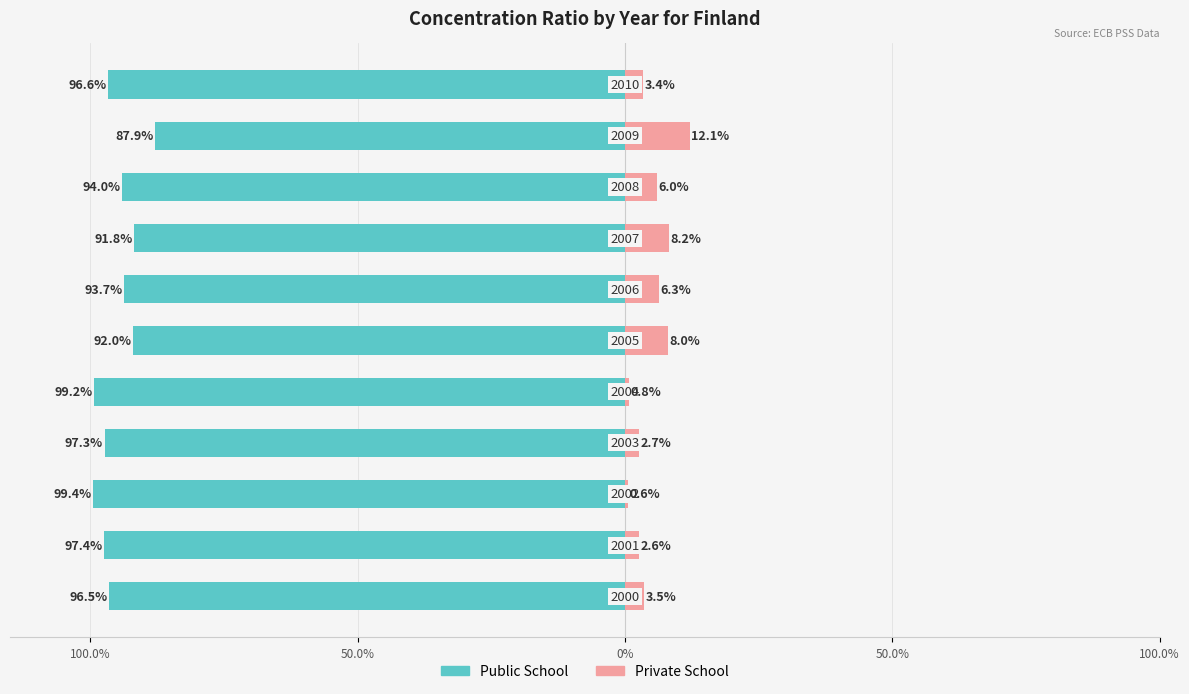

At 100.0%, list the series in order from largest to smallest.

Private School, Public School